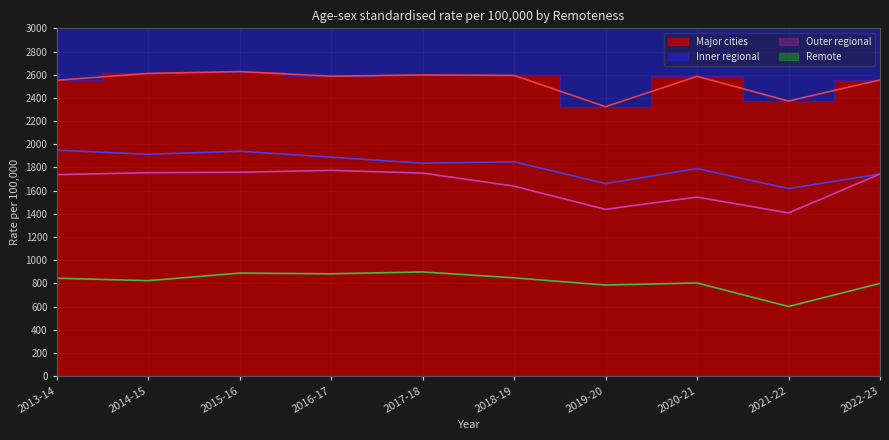

True or false: Outer regional and Major cities intersect in this chart.

False